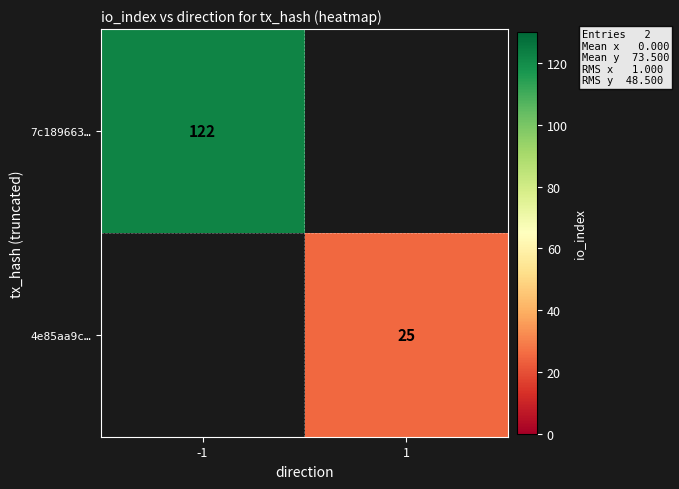

Is it true that 4e85aa9c… equals 25 at 1?

True